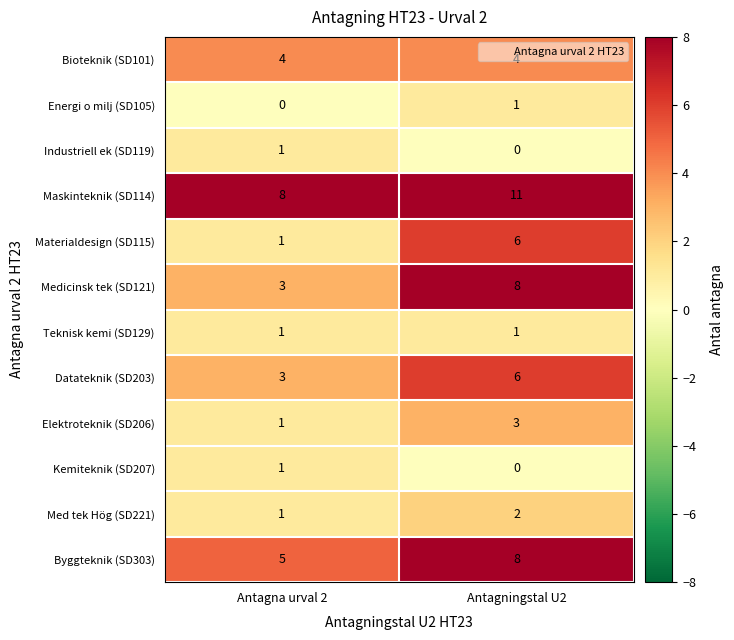

How many distinct data groups are displayed?

12